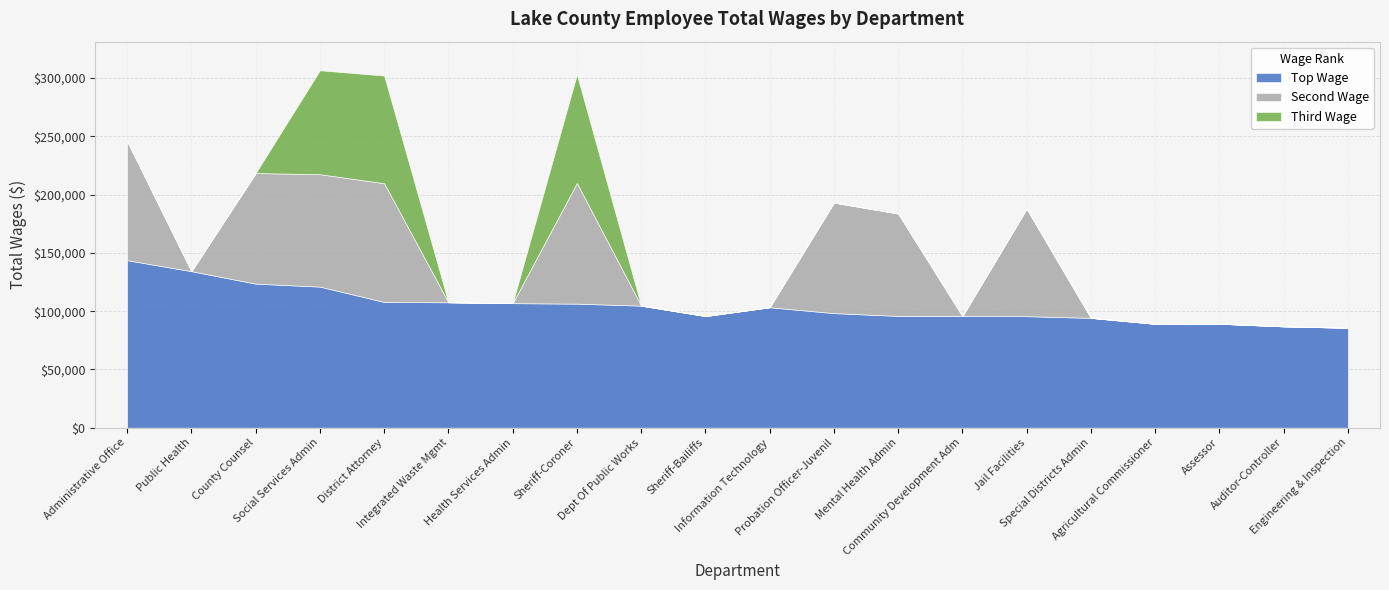

How many data points in Second Wage are above 0?

8